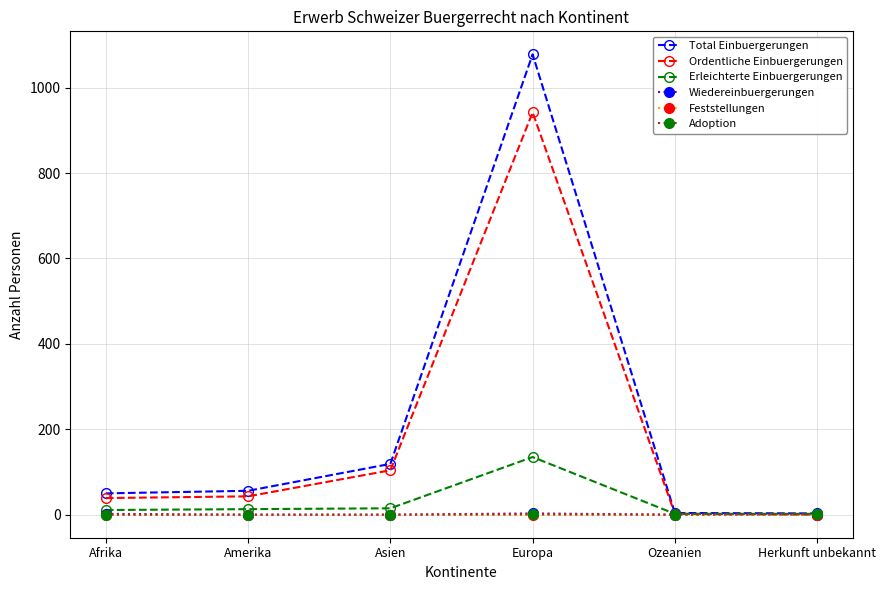

At which category is the sum across all series the highest?

Europa